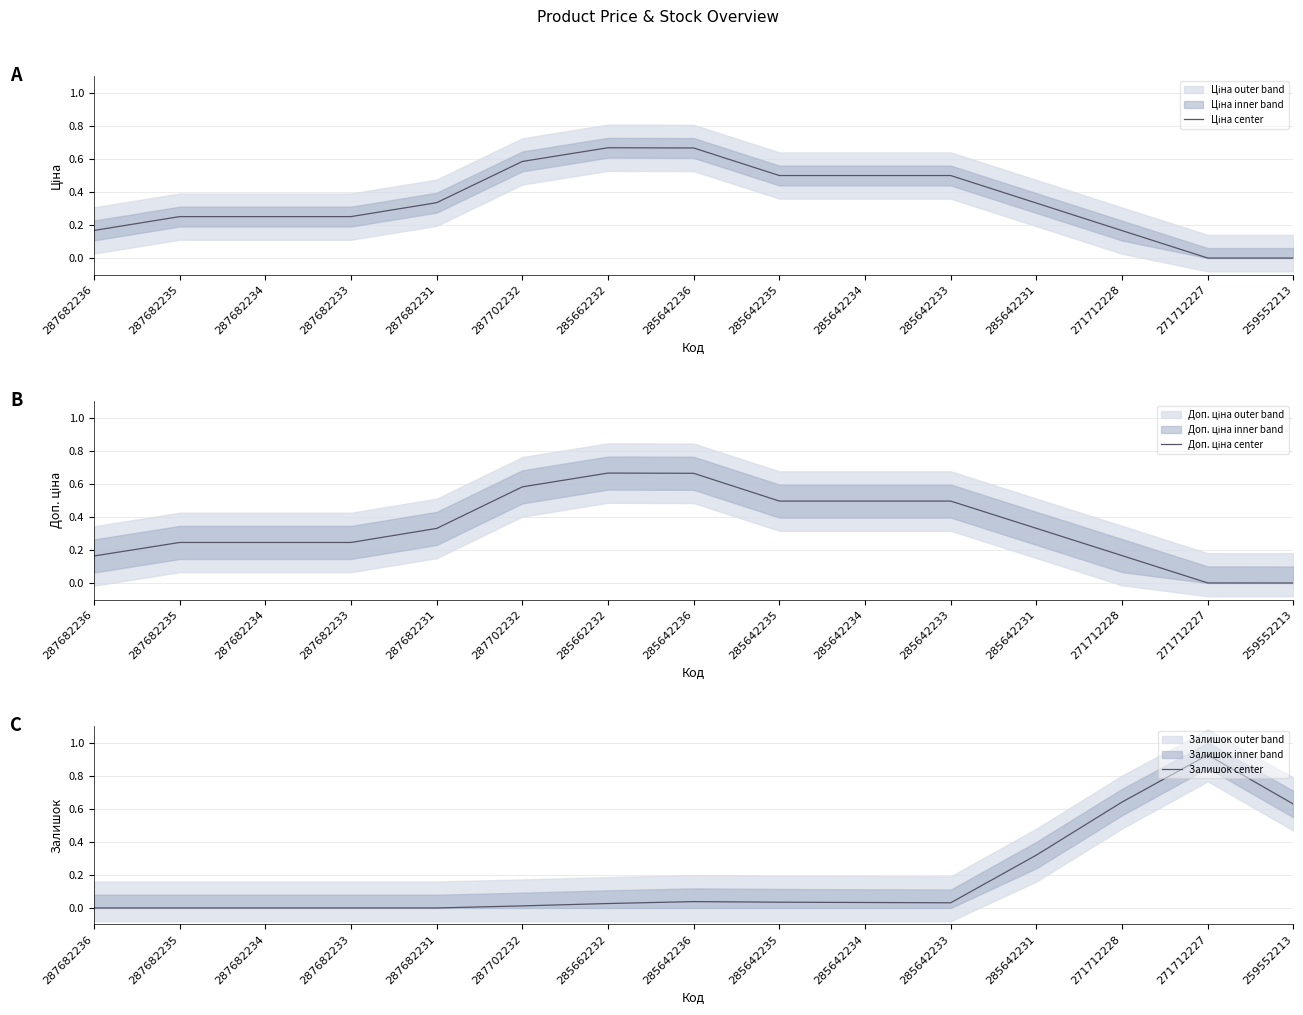

After their last crossing, which series has the higher values: Ціна center or Залишок center?

Залишок center